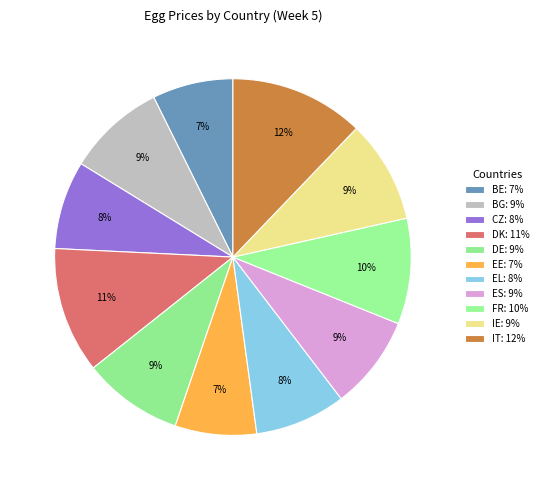

The IT slice represents 18% of the pie. True or false?

False